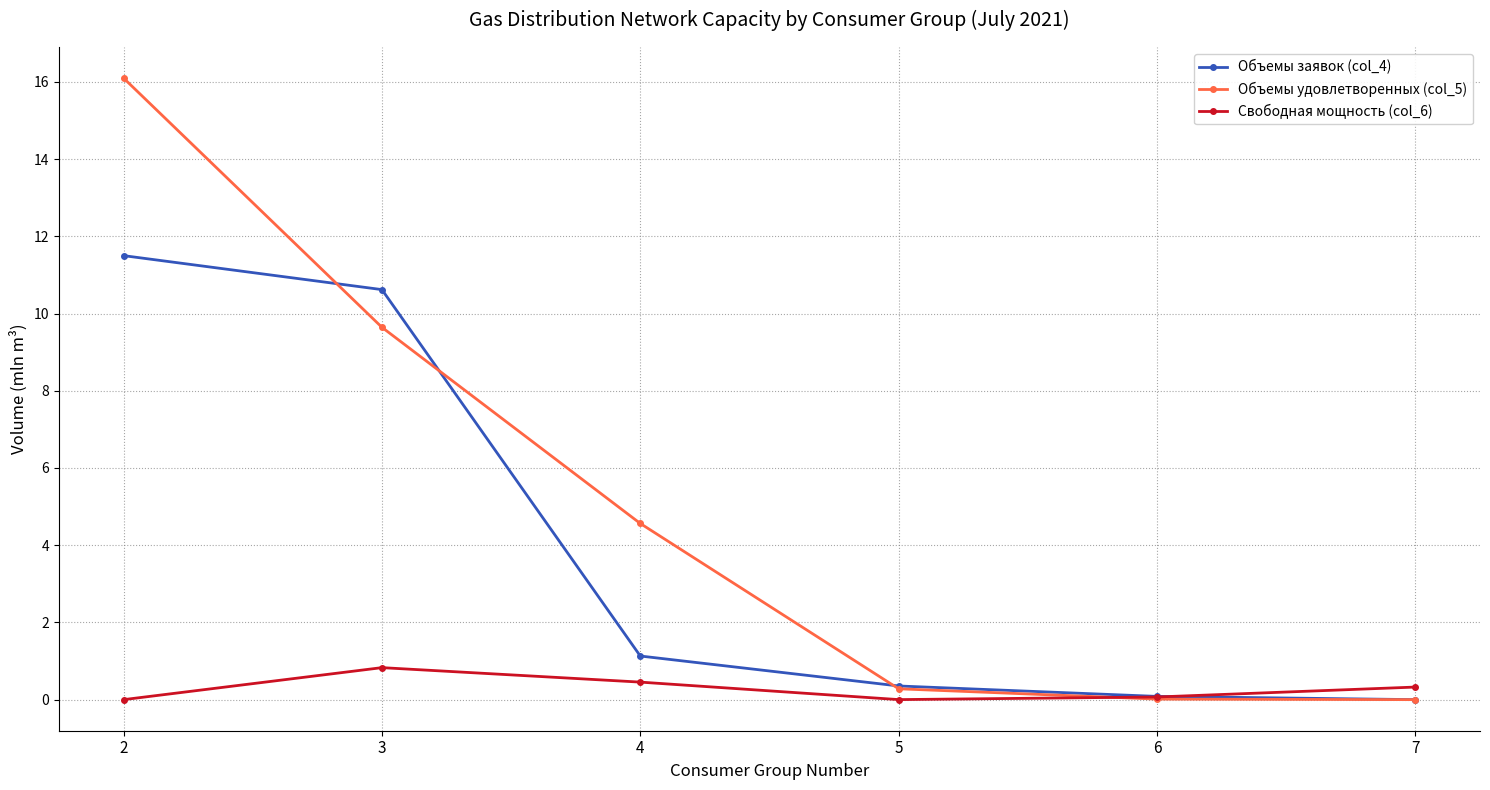

How many lines are shown in the chart?

3